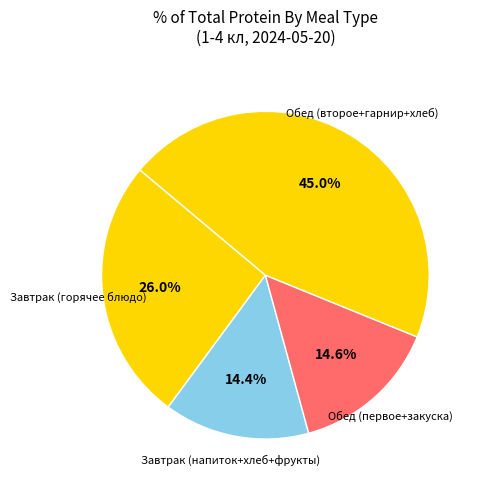

How many segments does this pie chart have?

4